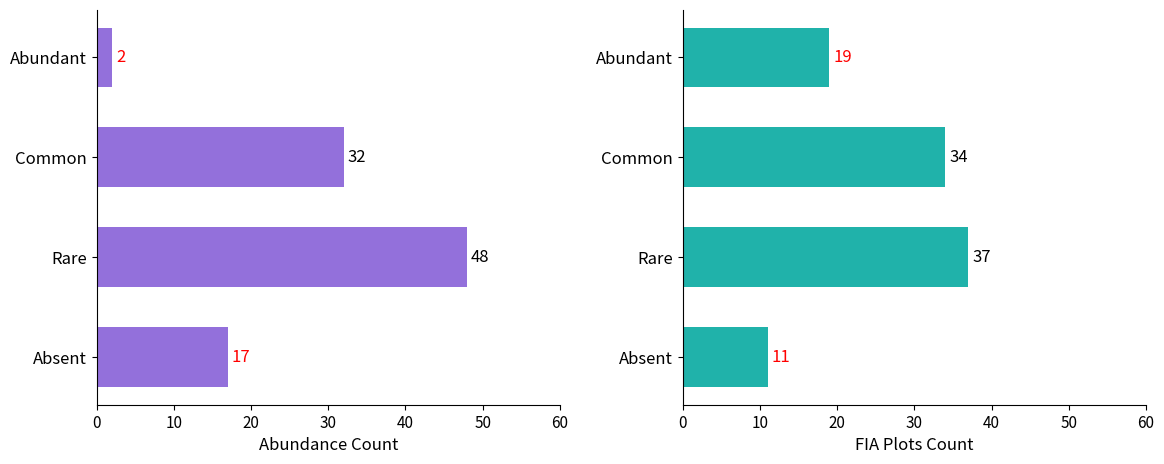

True or false: Abundance Count has a value of 1 at Abundant.

False